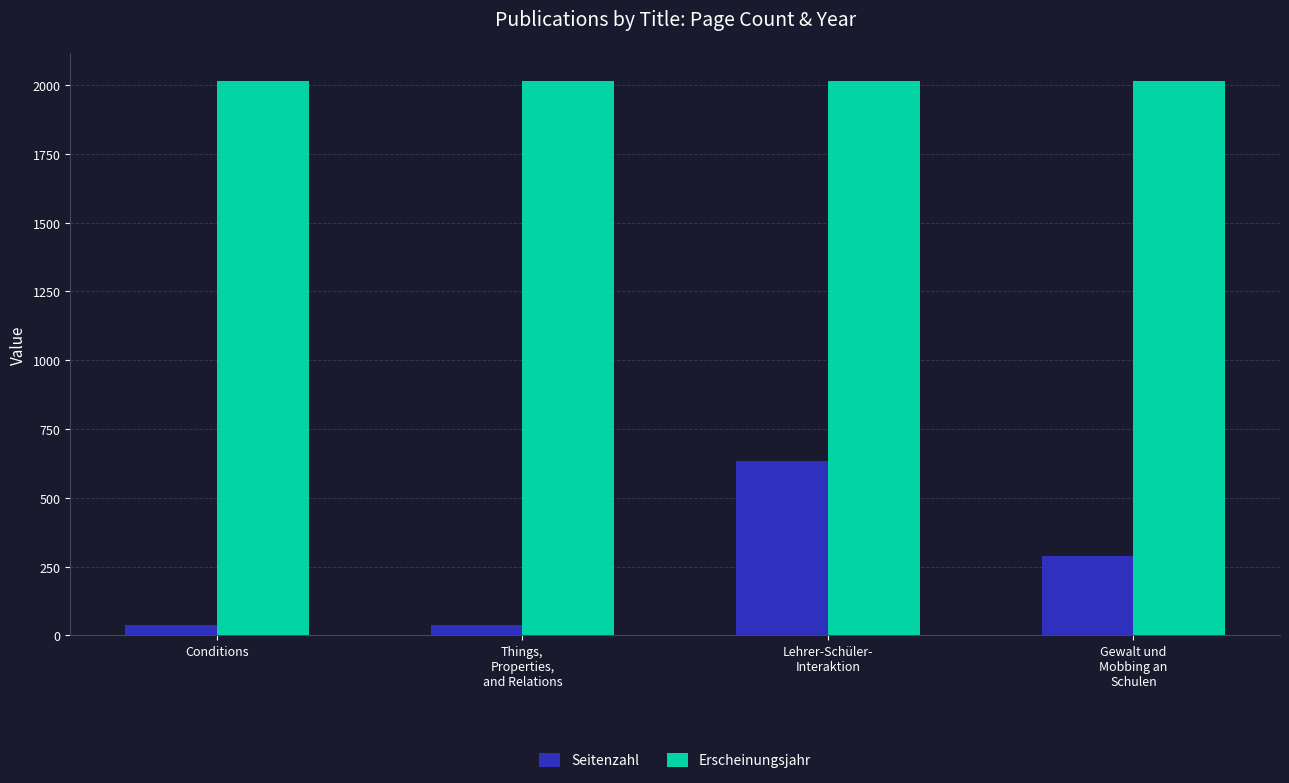

Which series has the largest total across all categories?

Erscheinungsjahr